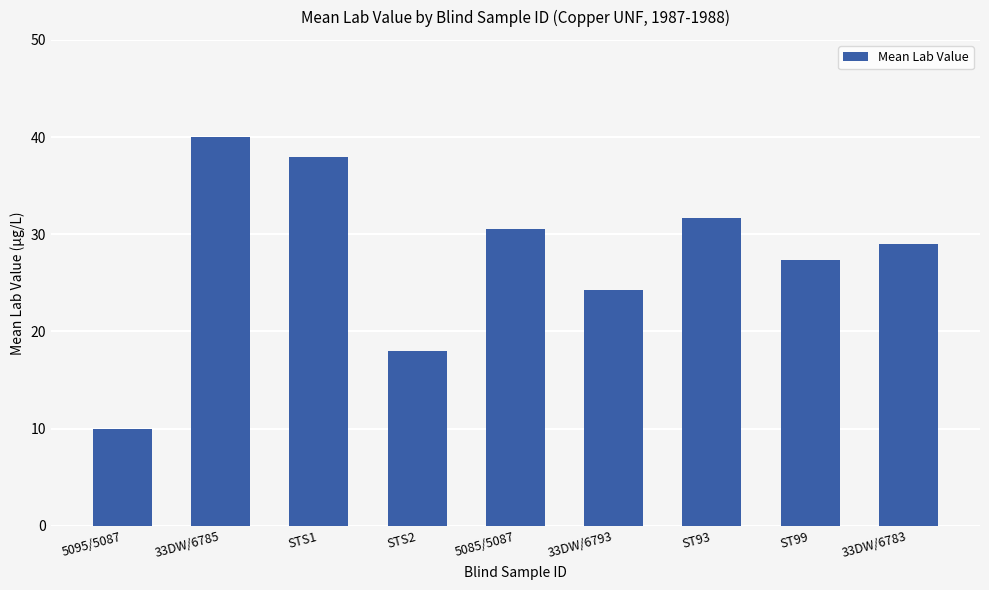

What position from the right is 5095/5087?

9